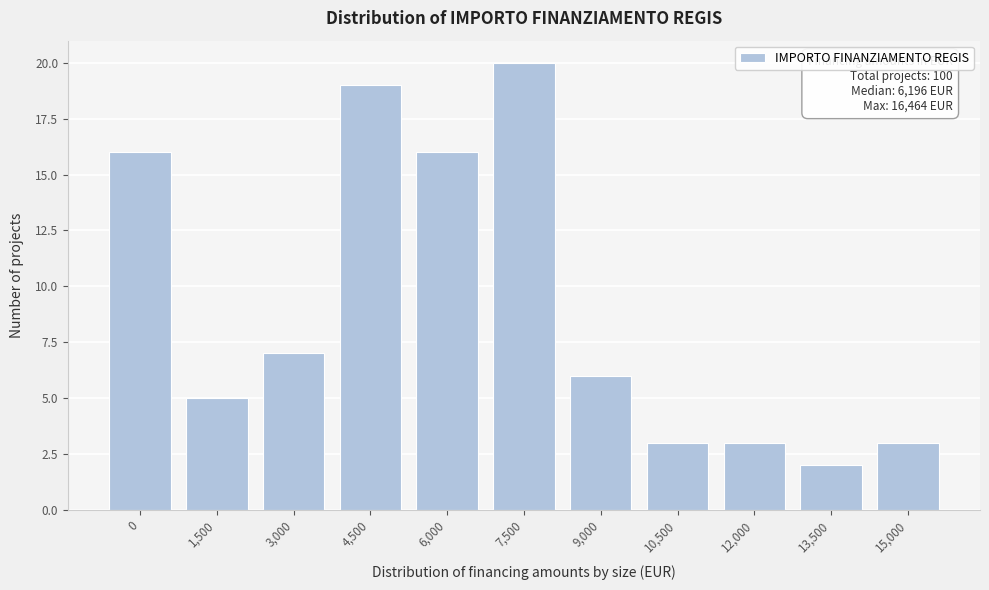

Reading right to left, what are all the values shown in this chart?

3	2	3	3	6	20	16	19	7	5	16